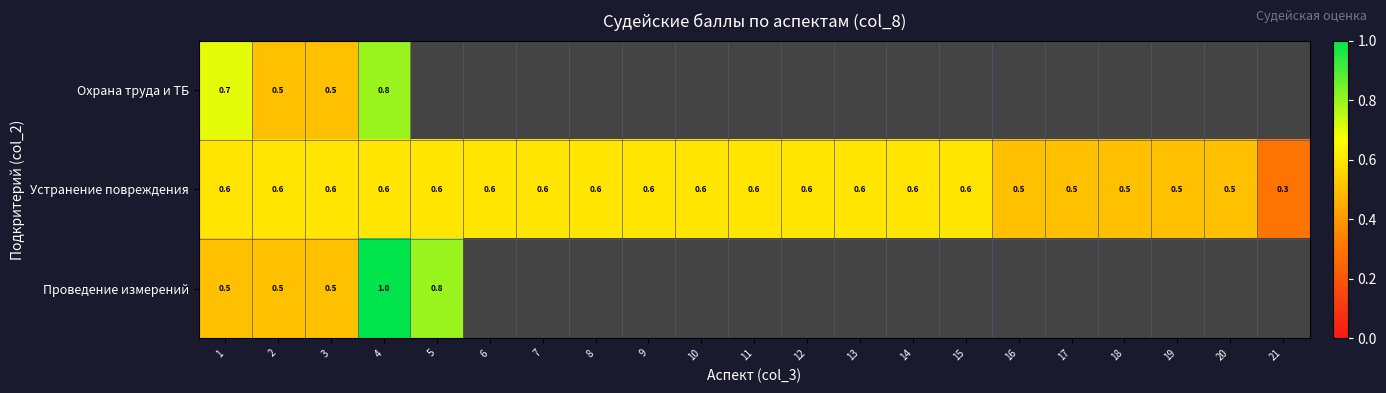

What is the total value across all series at 1?

1.8